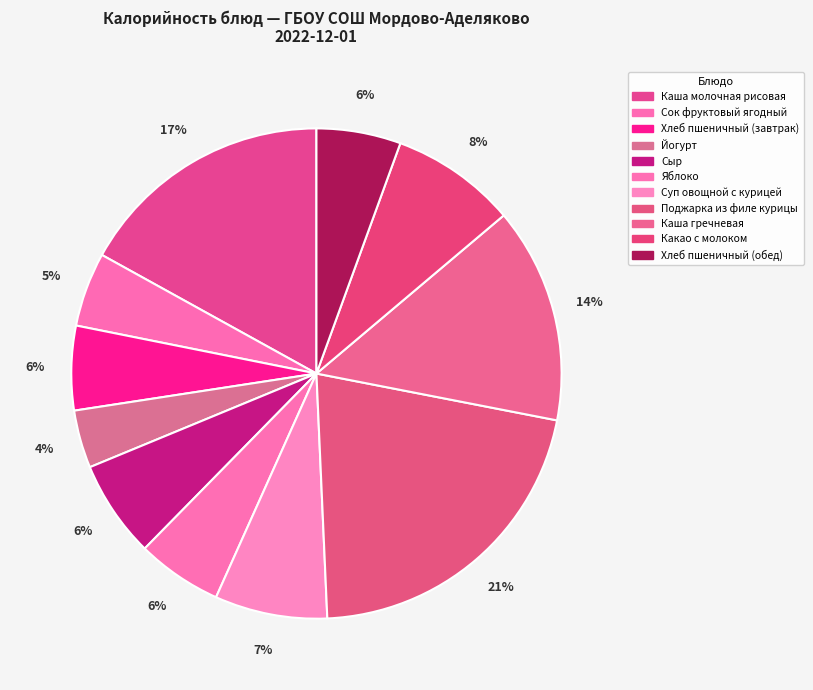

Count the number of slices in the pie.

11